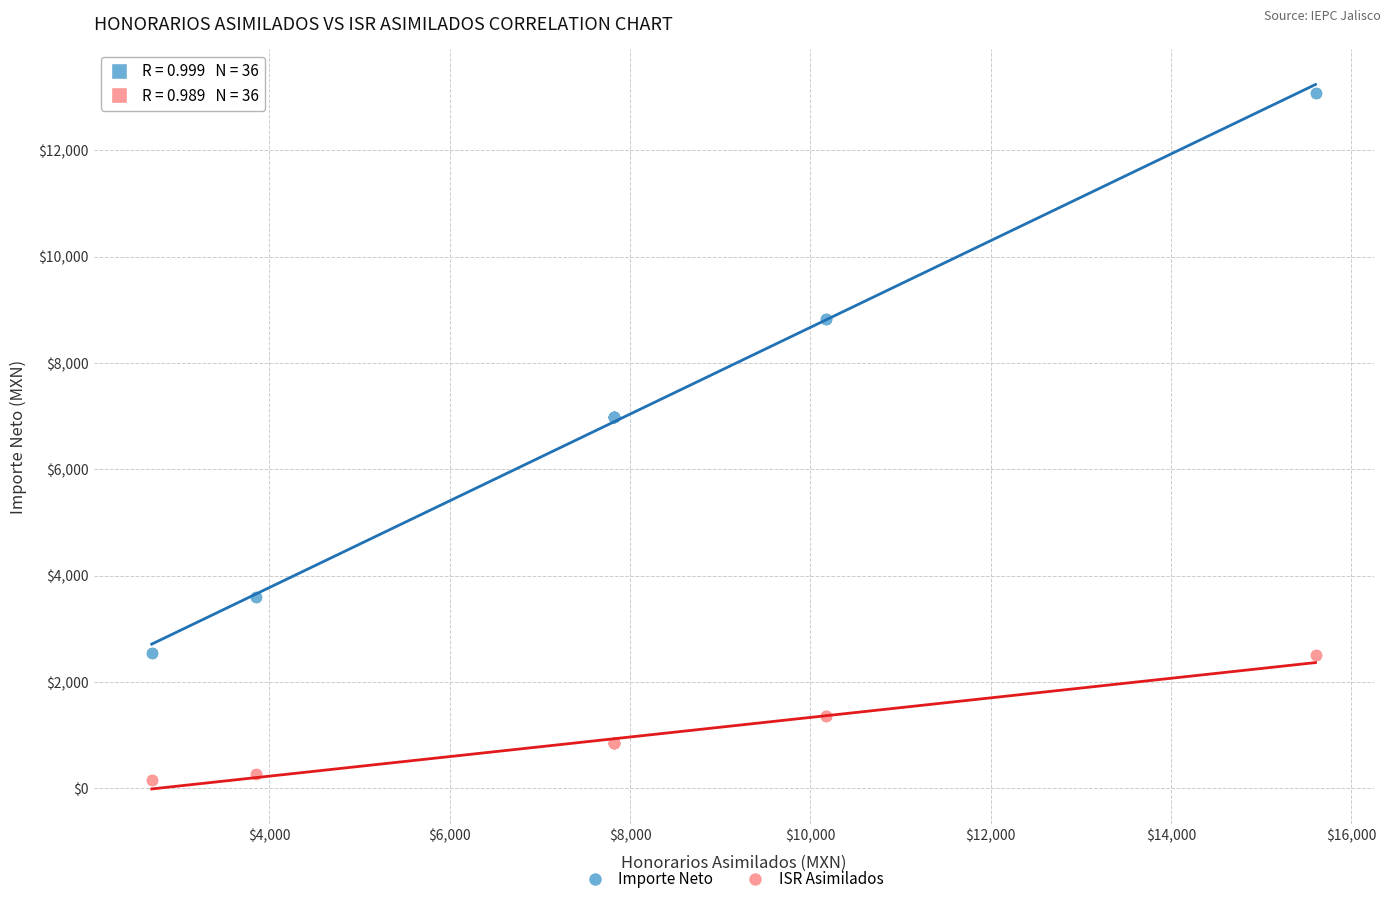

Which series reaches the maximum Y coordinate?

Importe Neto